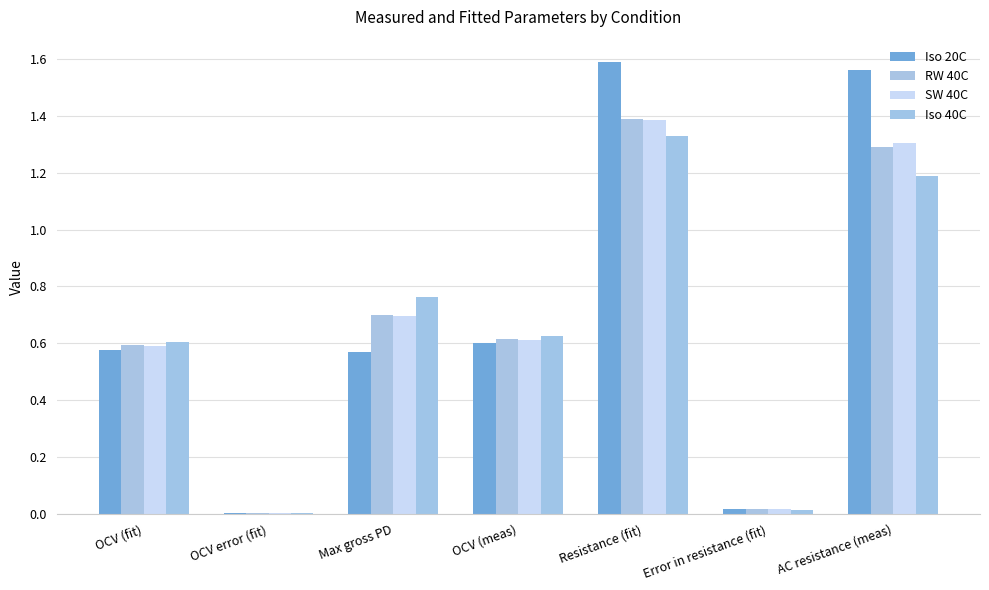

At AC resistance (meas), list the series in order from smallest to largest.

Iso 40C, RW 40C, SW 40C, Iso 20C